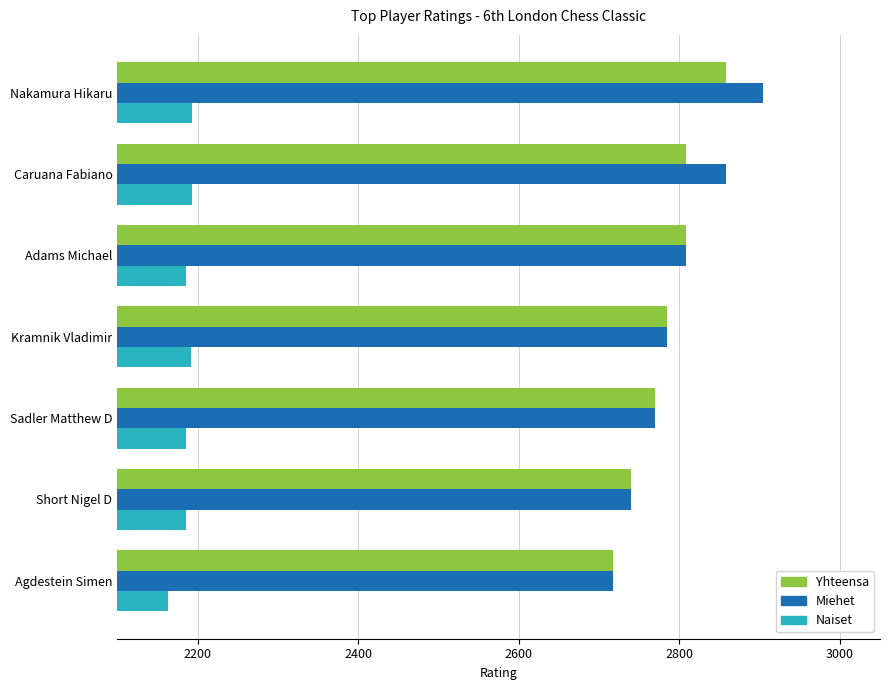

What is the smallest value displayed?

2163